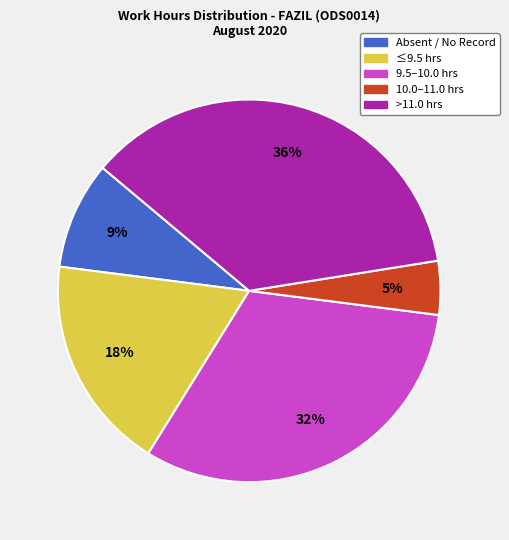

Is it true that ≤9.5 hrs is 5% of the pie?

False